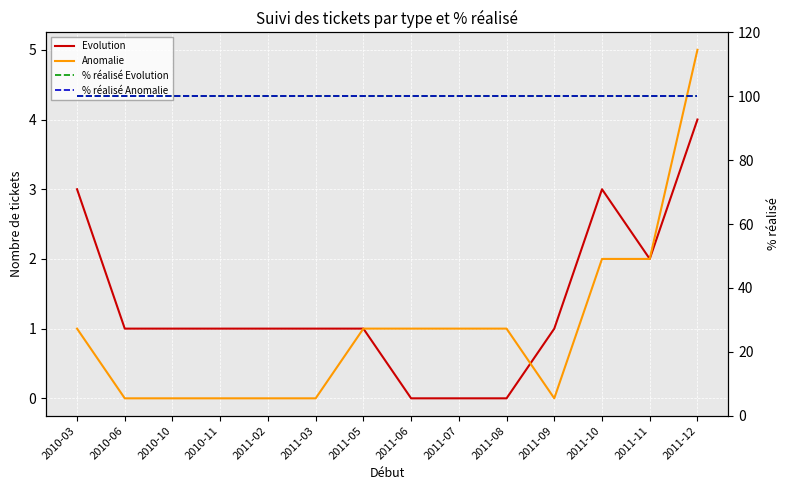

What is the sum of all Evolution values?

19